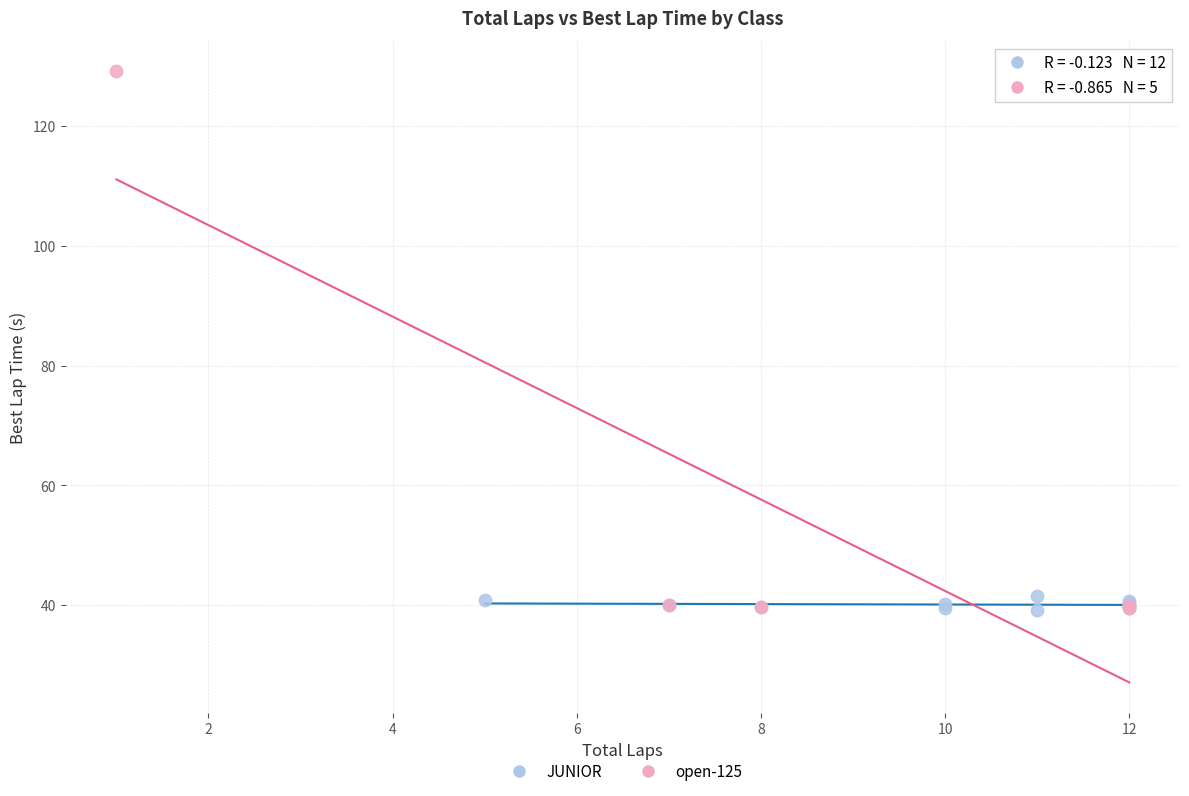

Which series has the widest spread of Y values?

open-125